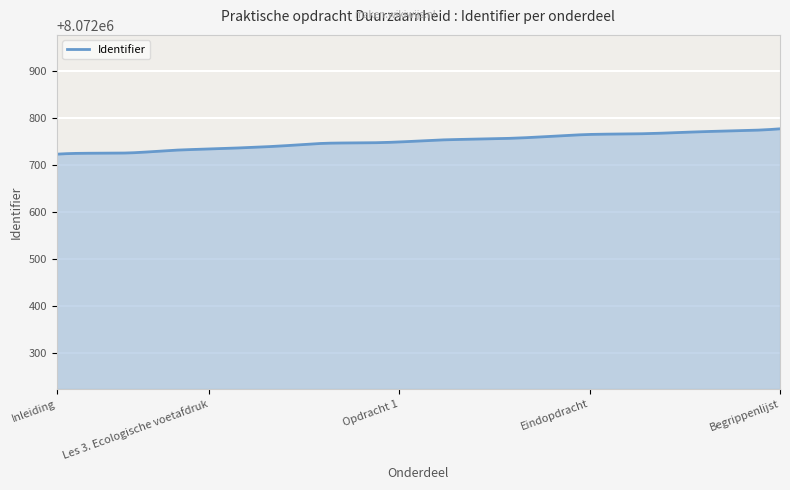

What is the difference between the maximum and minimum values?

54.0